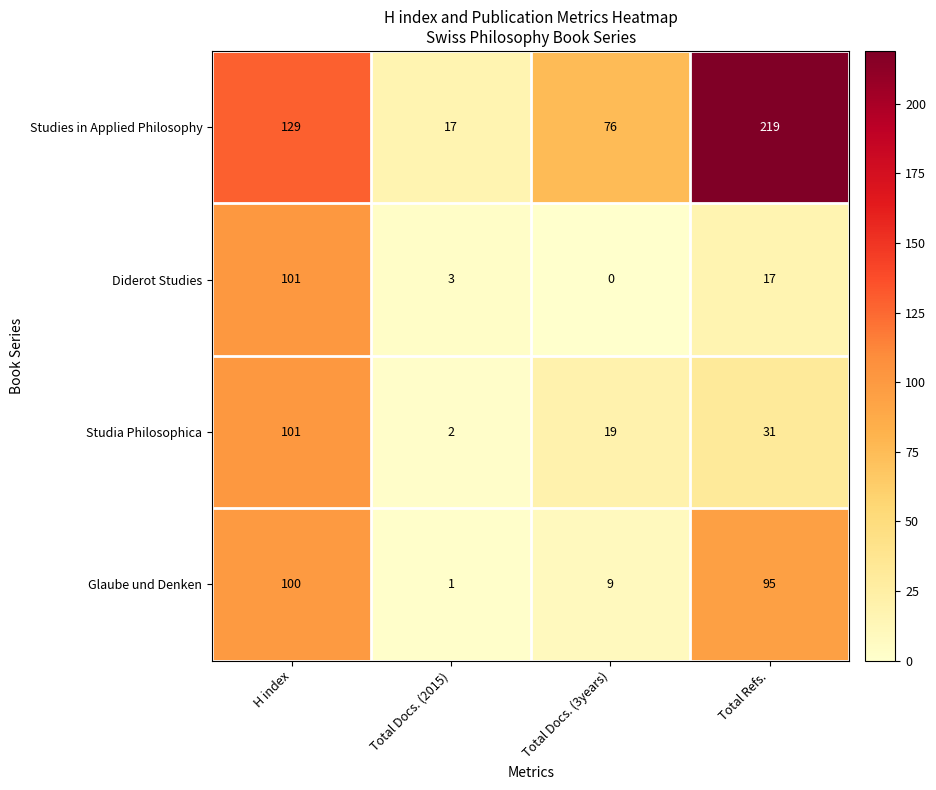

At which label is Diderot Studies closest to 50?

Total Refs.